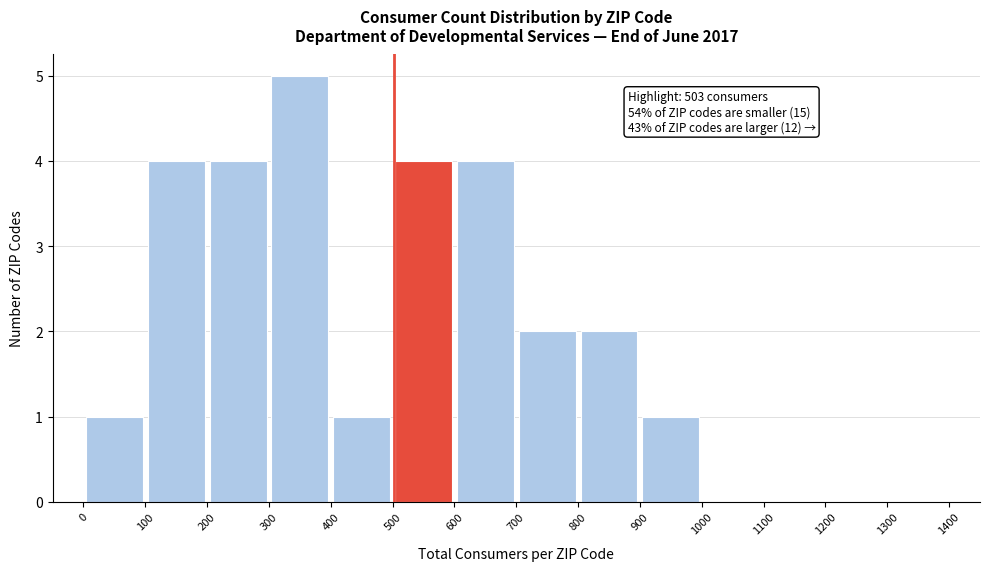

Over which range of the x-axis is the bar tallest?

300 to 400